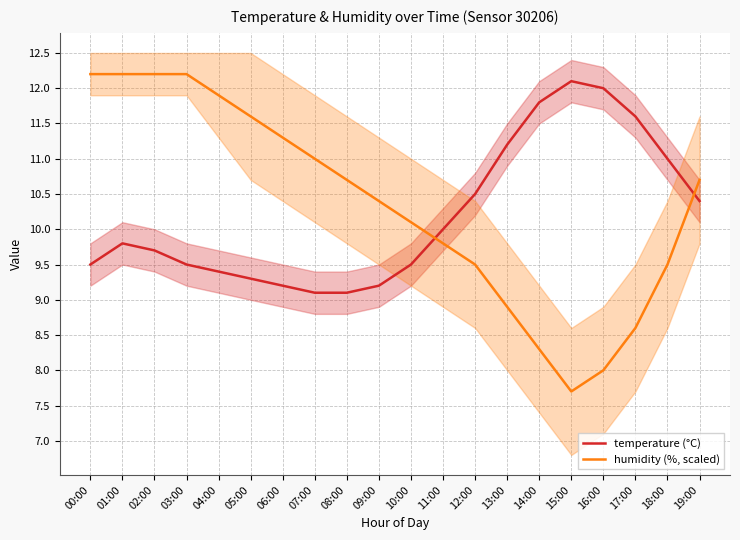

What is the total value across all series at 04:00?

21.3